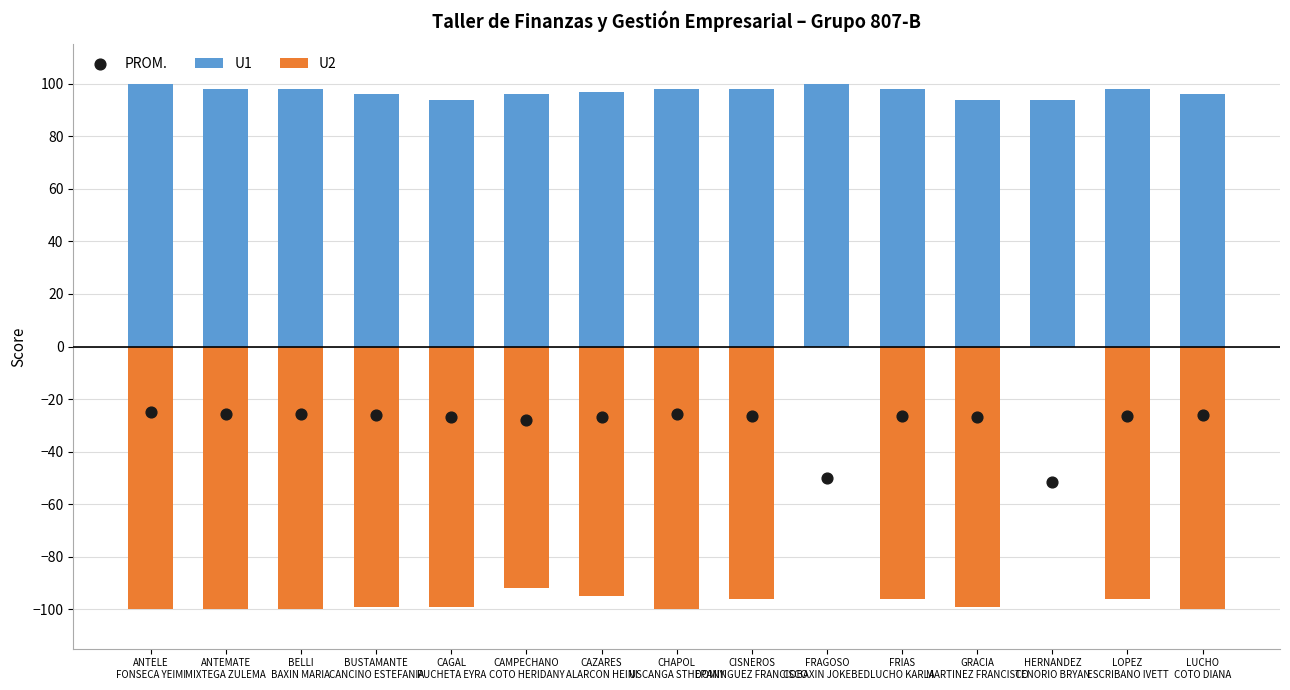

At which category is the sum across all series the highest?

FRAGOSO
COBAXIN JOKEBED